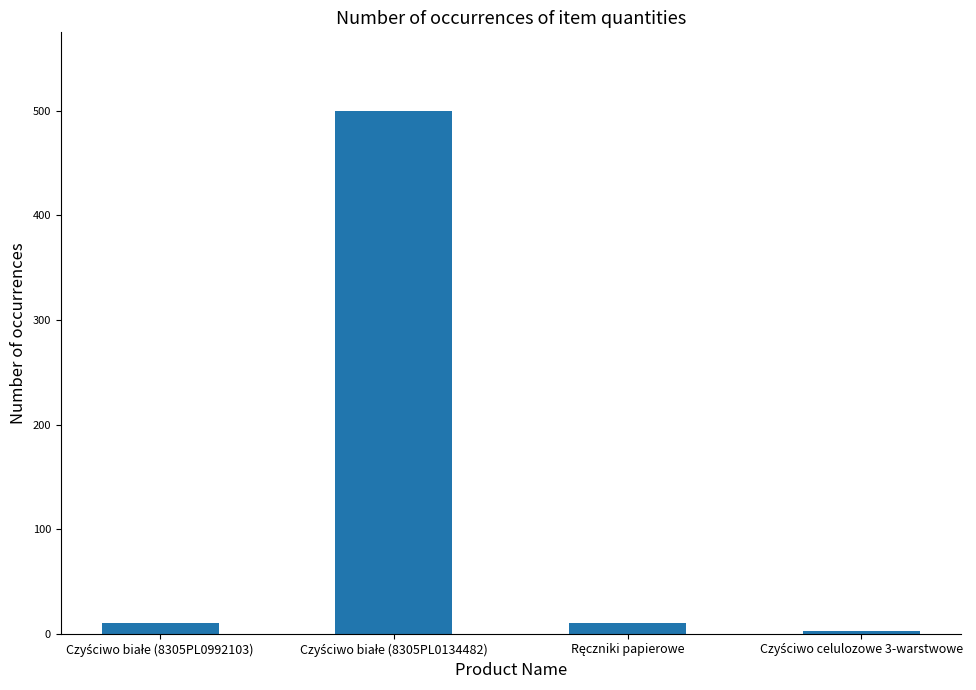

What is the maximum value shown in the chart?

500